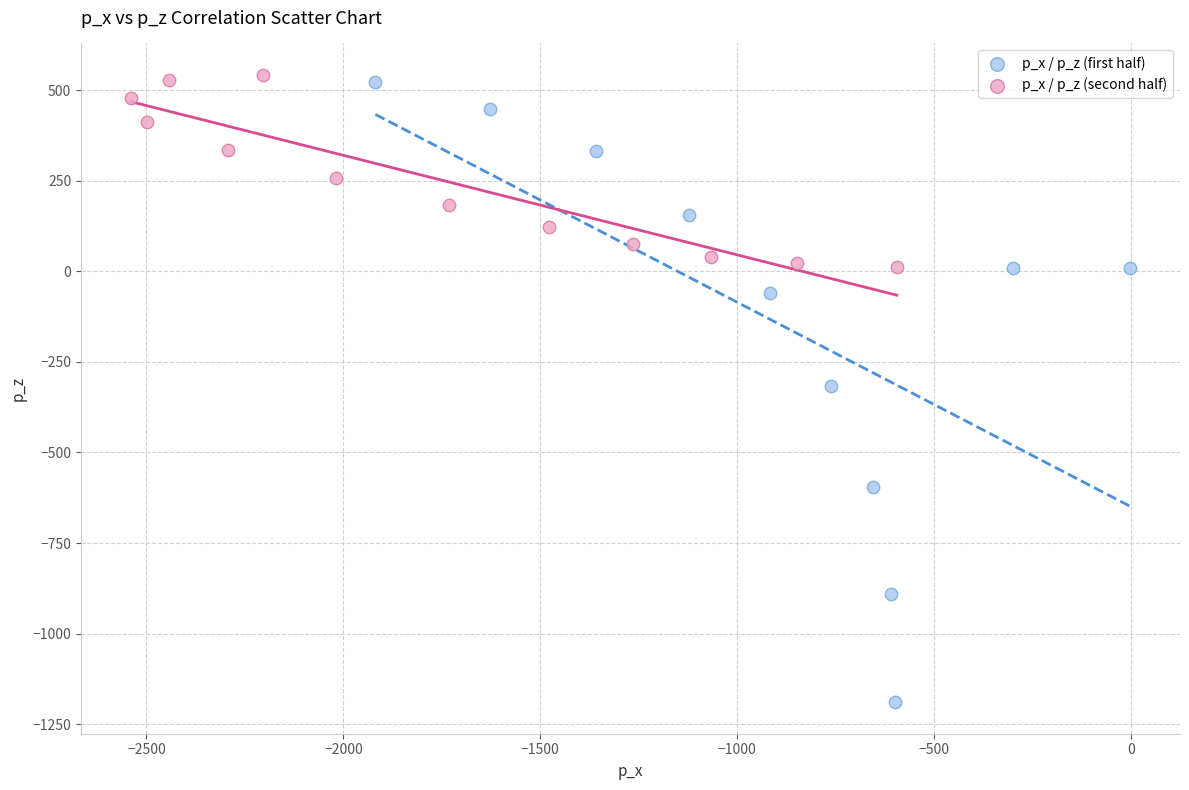

Which series has the widest spread of Y values?

p_x / p_z (first half)